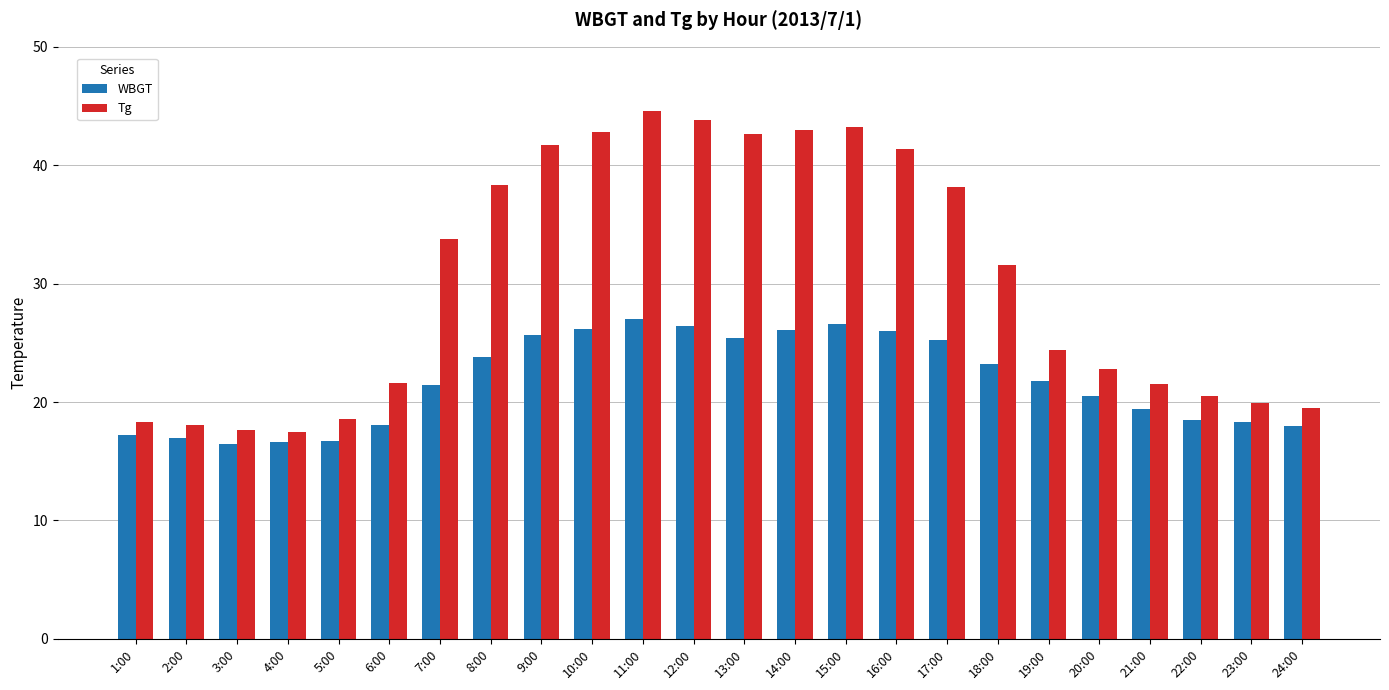

What is the spread (max minus min) of values at 5:00?

1.9